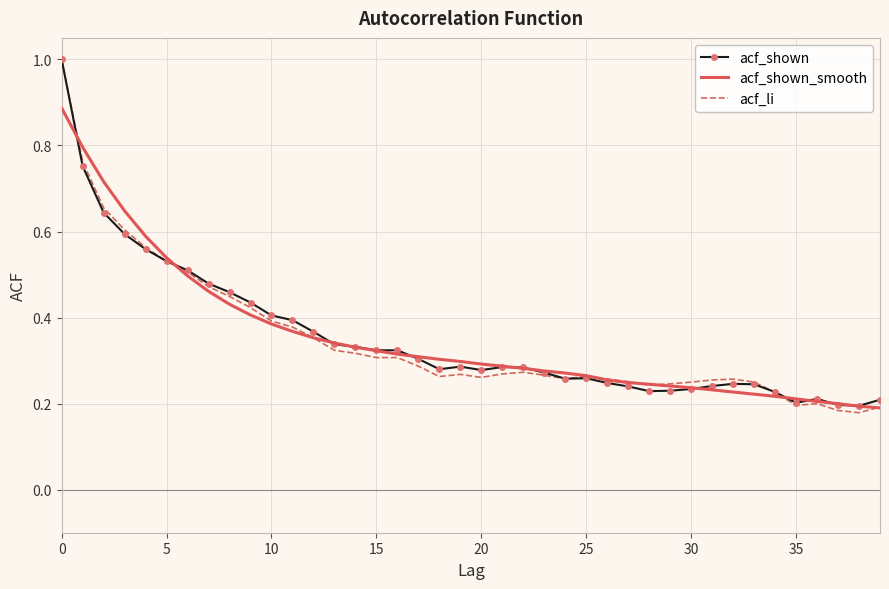

What is the maximum value shown in the chart?

1.0